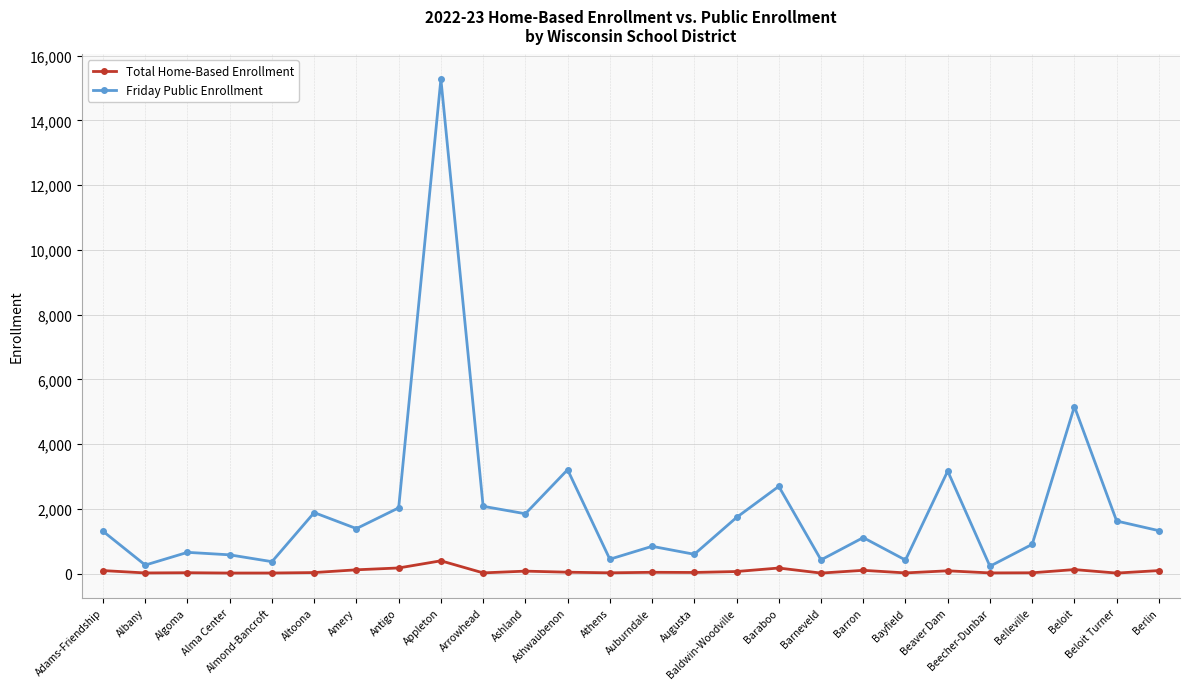

How many distinct data groups are displayed?

2